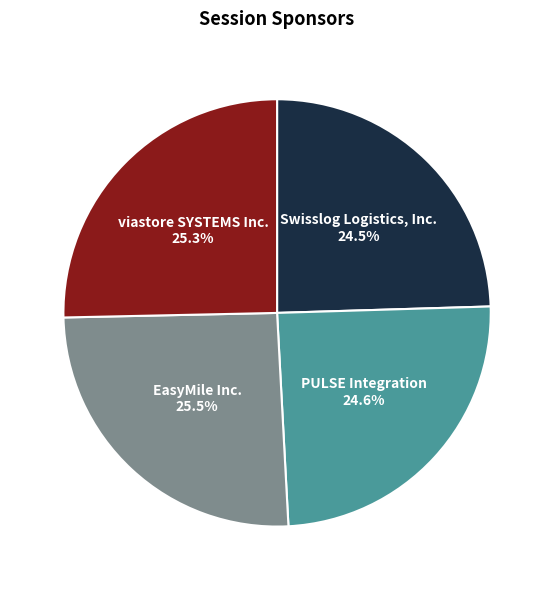

Does any single category account for the majority?

No